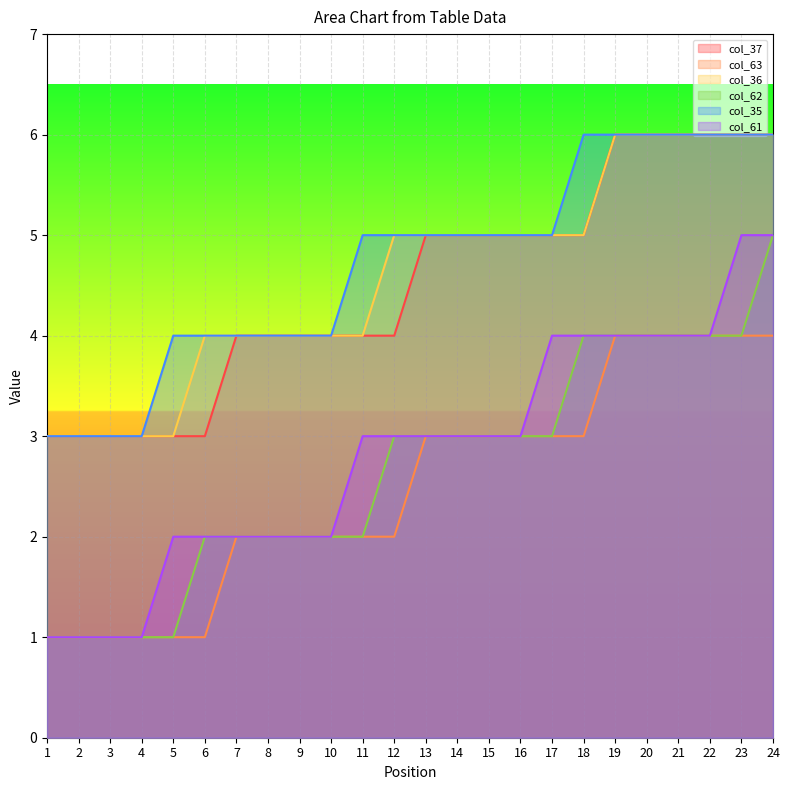

Count the col_62 values in the range 2 to 4.

18